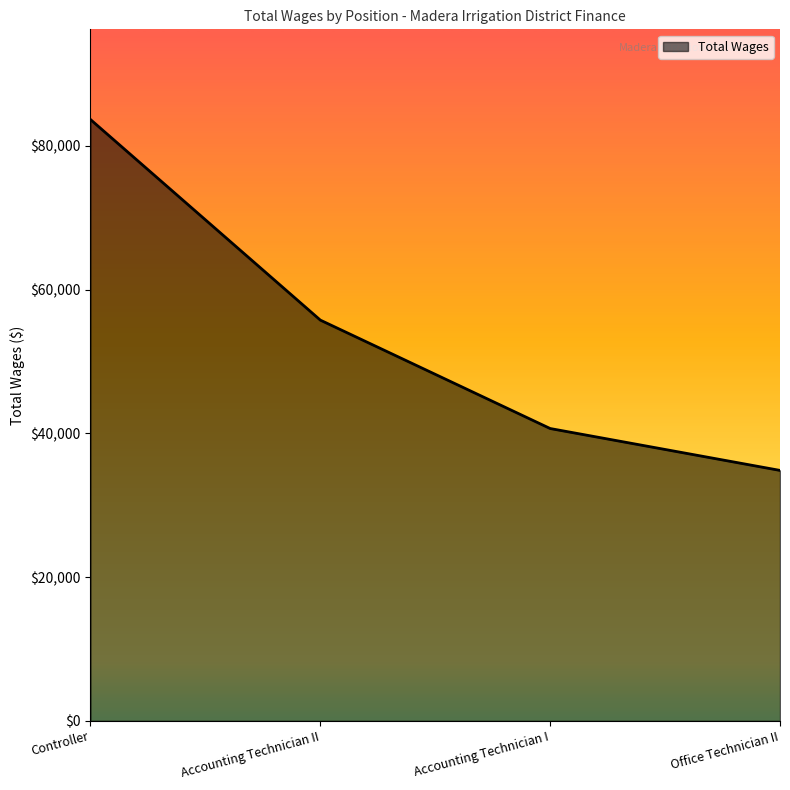

Reading left to right, what are all the values shown in this chart?

83679	55766	40680	34851